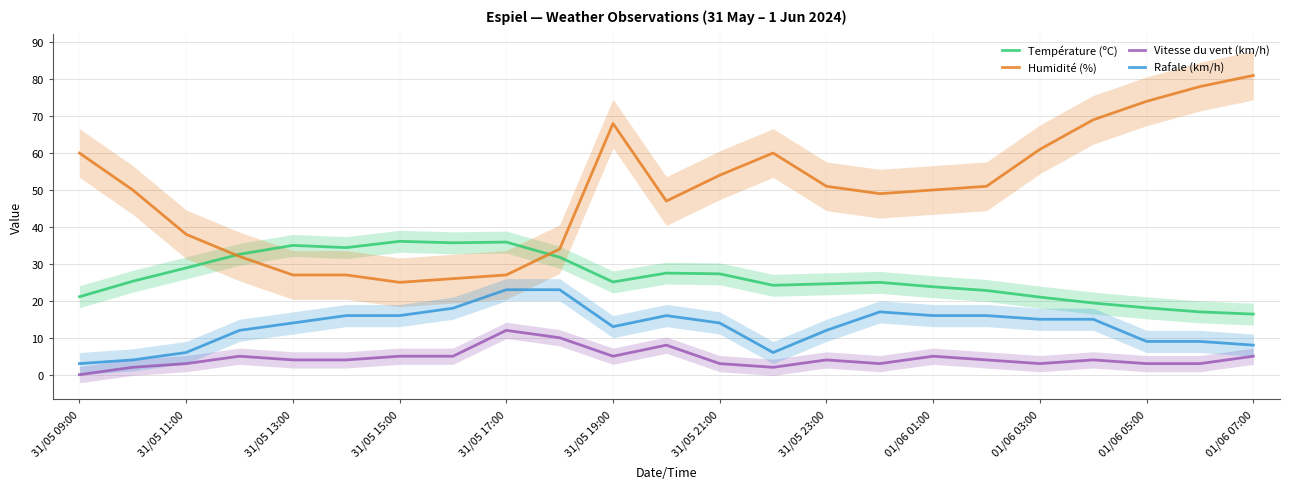

How many data points does each series have?

23